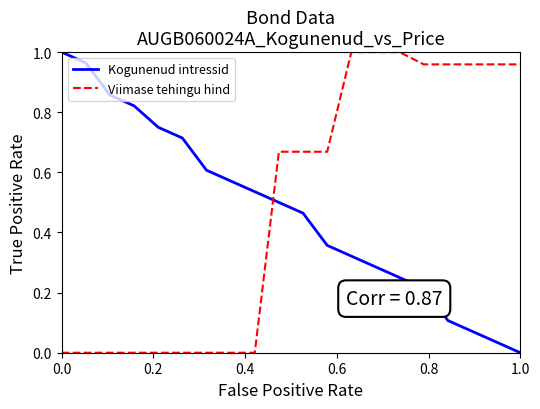

How many times do Kogunenud intressid and Viimase tehingu hind cross each other?

1